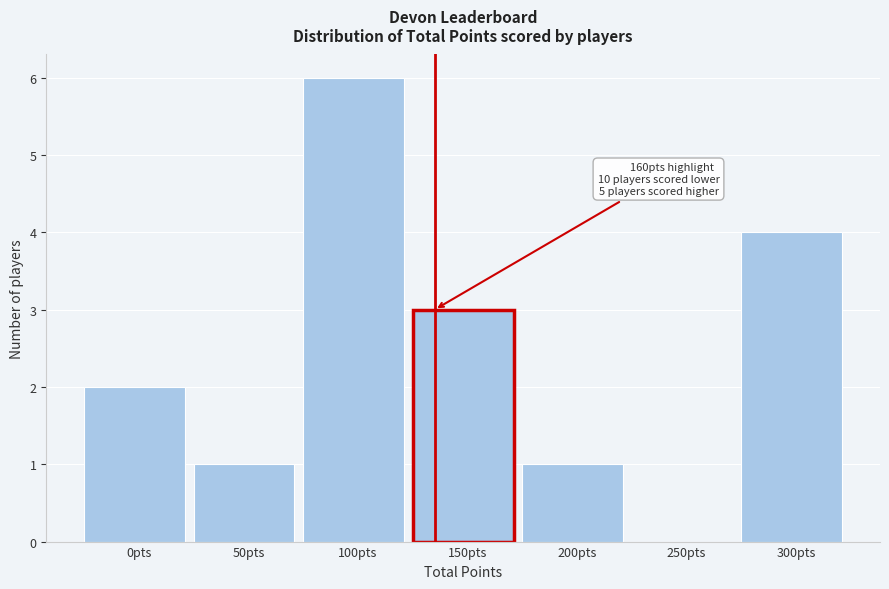

Reading right to left, transcribe all the data shown in this chart.

300pts=4	250pts=0	200pts=1	150pts=3	100pts=6	50pts=1	0pts=2